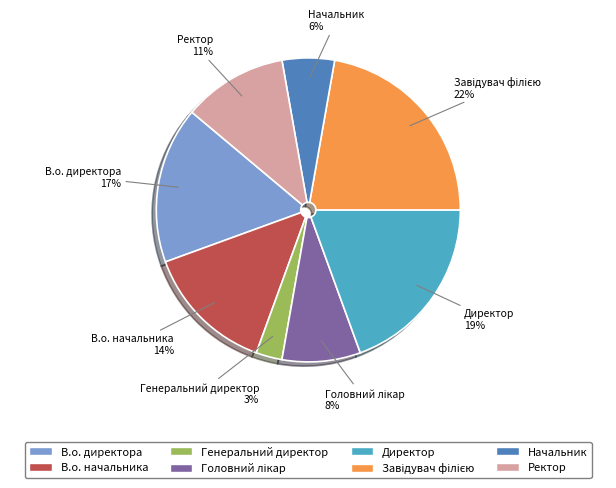

To the nearest percent, what percentage of the pie is Генеральний директор?

3%